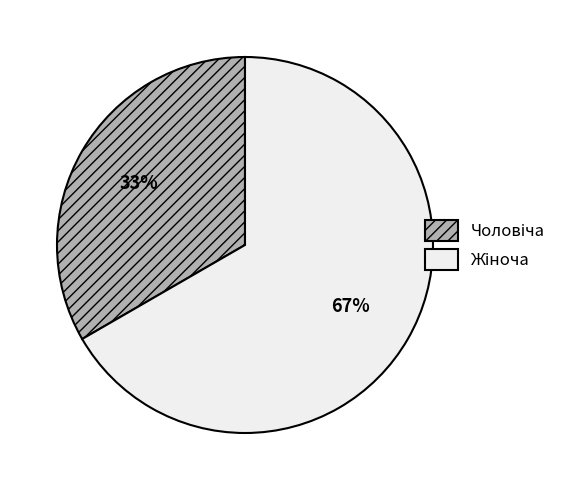

Is there a majority slice in this chart?

Yes